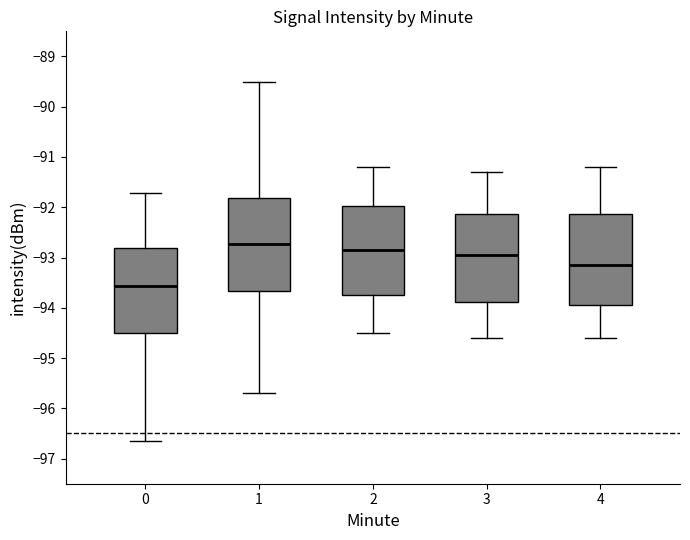

Reading left to right, read every box against the y-axis: the position of its median line, the range the box covers, and the ends of its whiskers. The values are not printed on the chart, so give them approximately, as read against the axis.

0: median -93.6, box -94.5 to -92.8, whiskers -96.7 to -91.7
1: median -92.7, box -93.7 to -91.8, whiskers -95.7 to -89.5
2: median -92.8, box -93.7 to -92.0, whiskers -94.5 to -91.2
3: median -92.9, box -93.9 to -92.1, whiskers -94.6 to -91.3
4: median -93.1, box -93.9 to -92.1, whiskers -94.6 to -91.2